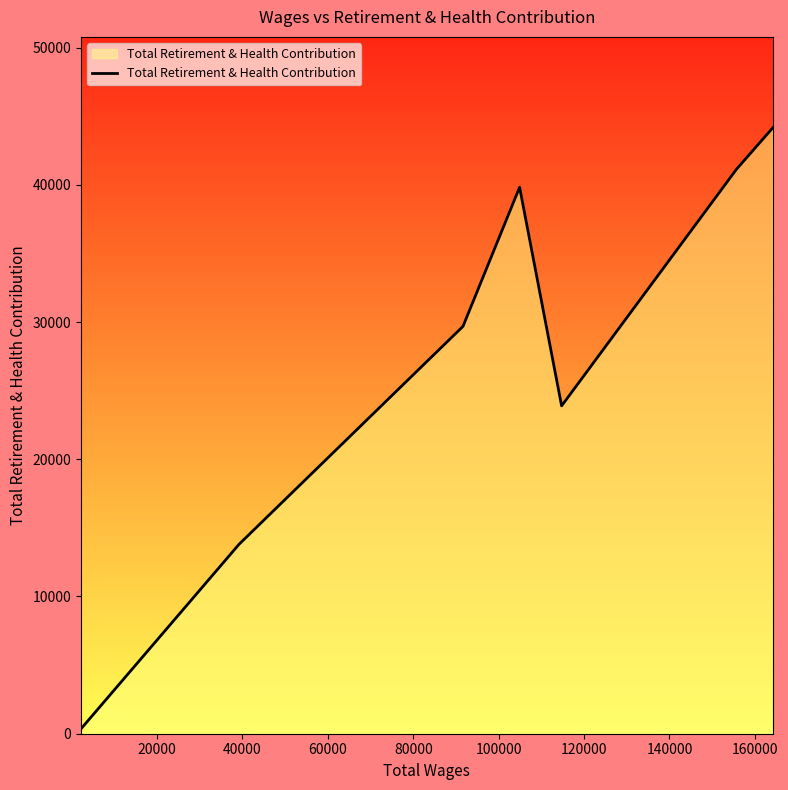

Reading left to right, list all the values displayed in this chart.

358	13800	29684	39820	23890	41133	44154